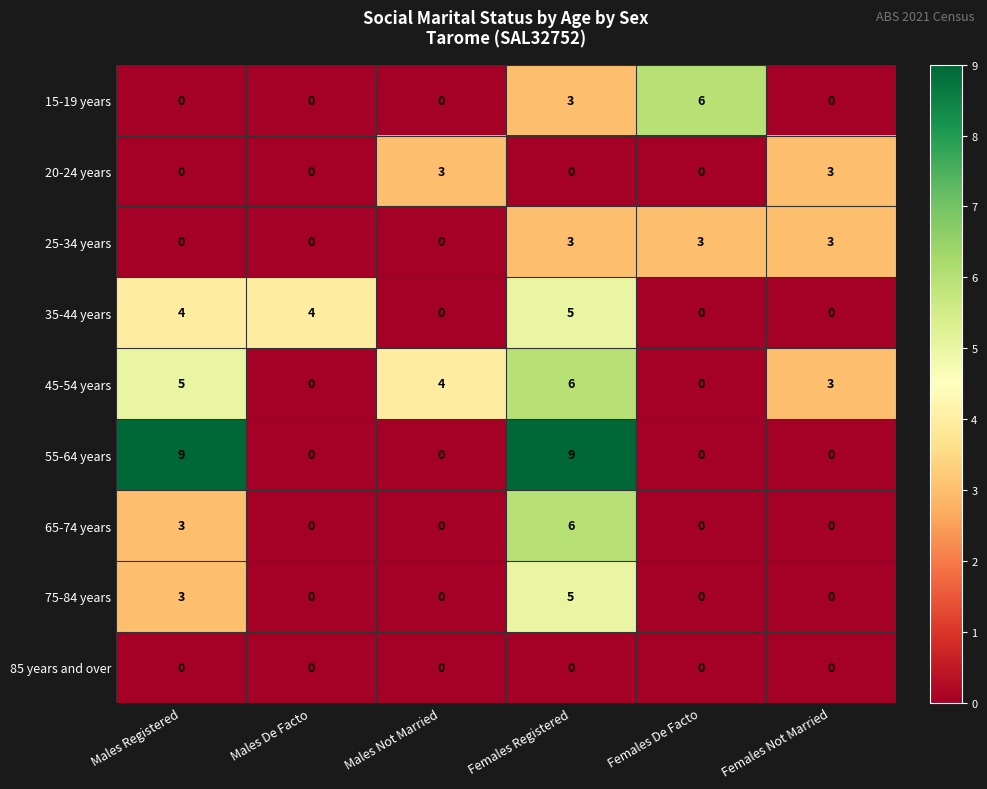

At how many categories does at least one series exceed 1?

6